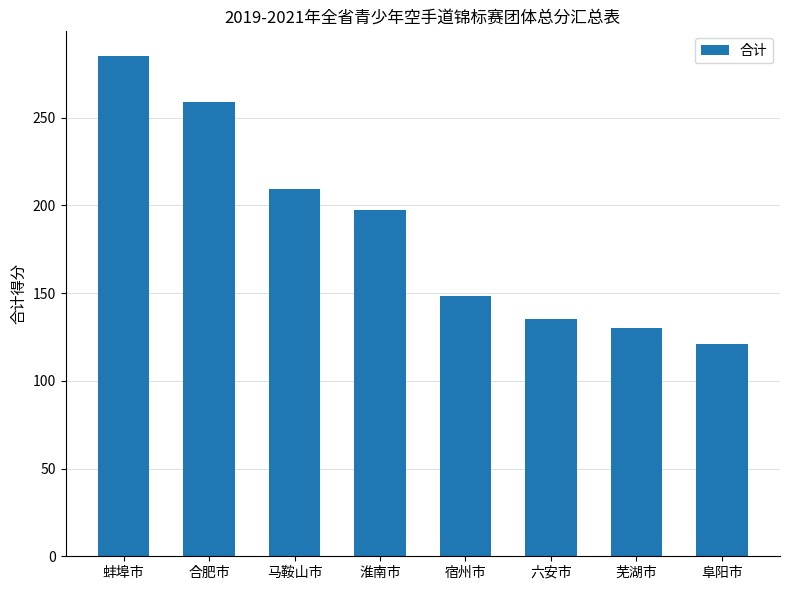

Between 宿州市 and 芜湖市, which is larger?

宿州市